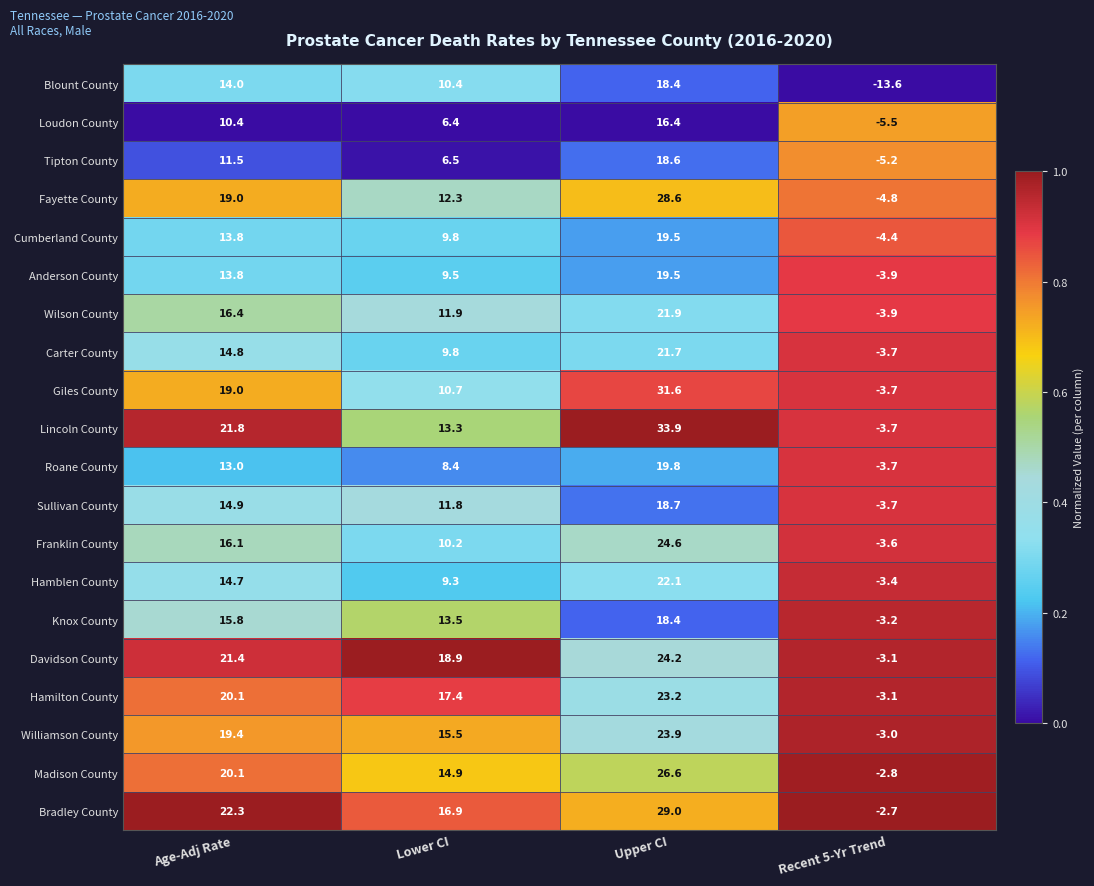

Which series has the largest total across all categories?

Bradley County